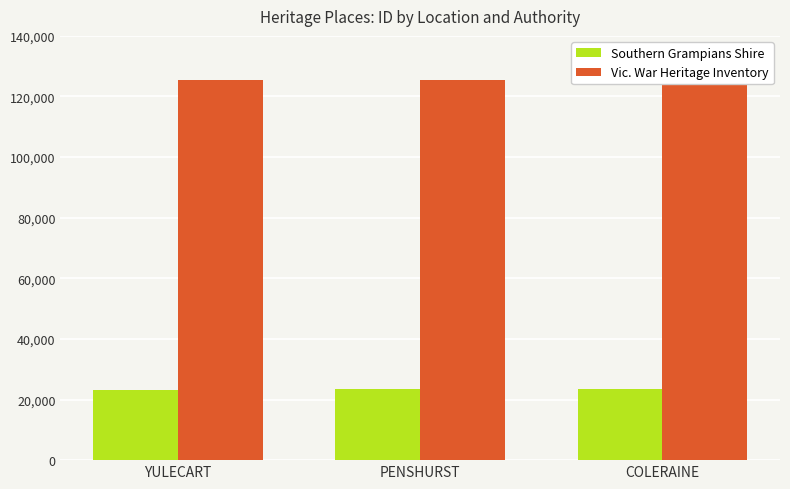

What is the average value of the Vic. War Heritage Inventory series?

125529